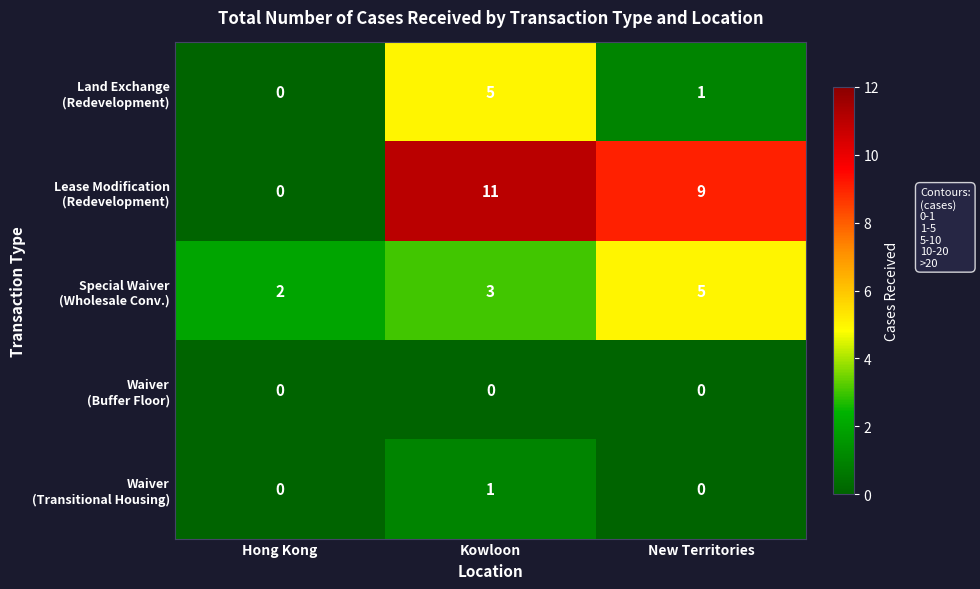

What is the difference between the highest and lowest values at Kowloon?

11